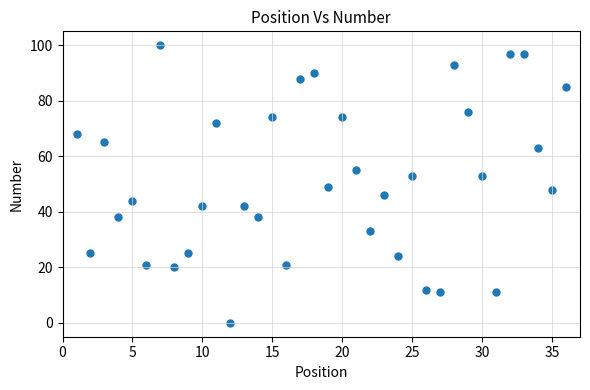

What is the range of Y values (max minus min)?

100